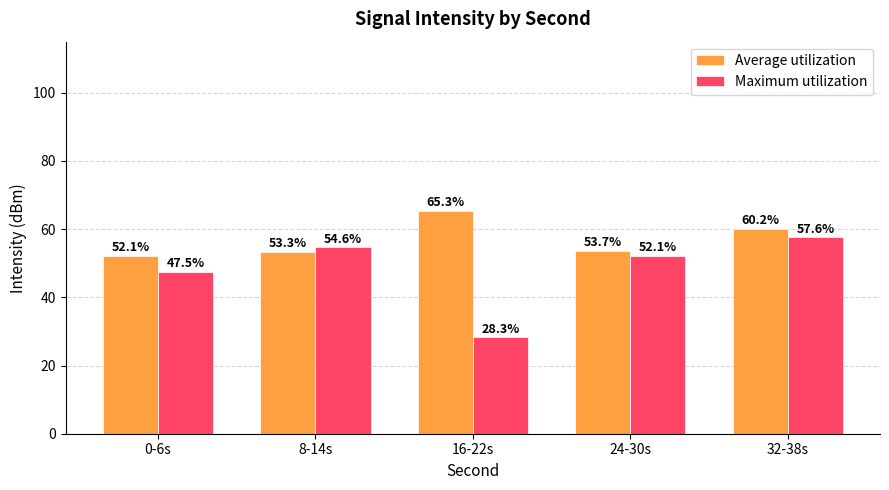

Which series has the largest total across all categories?

Average utilization